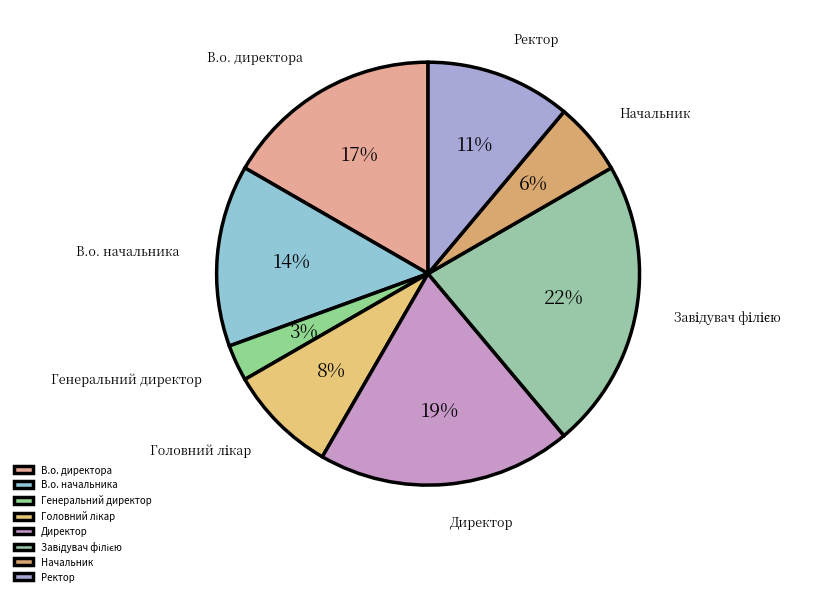

To the nearest percent, what is the average slice percentage?

12%